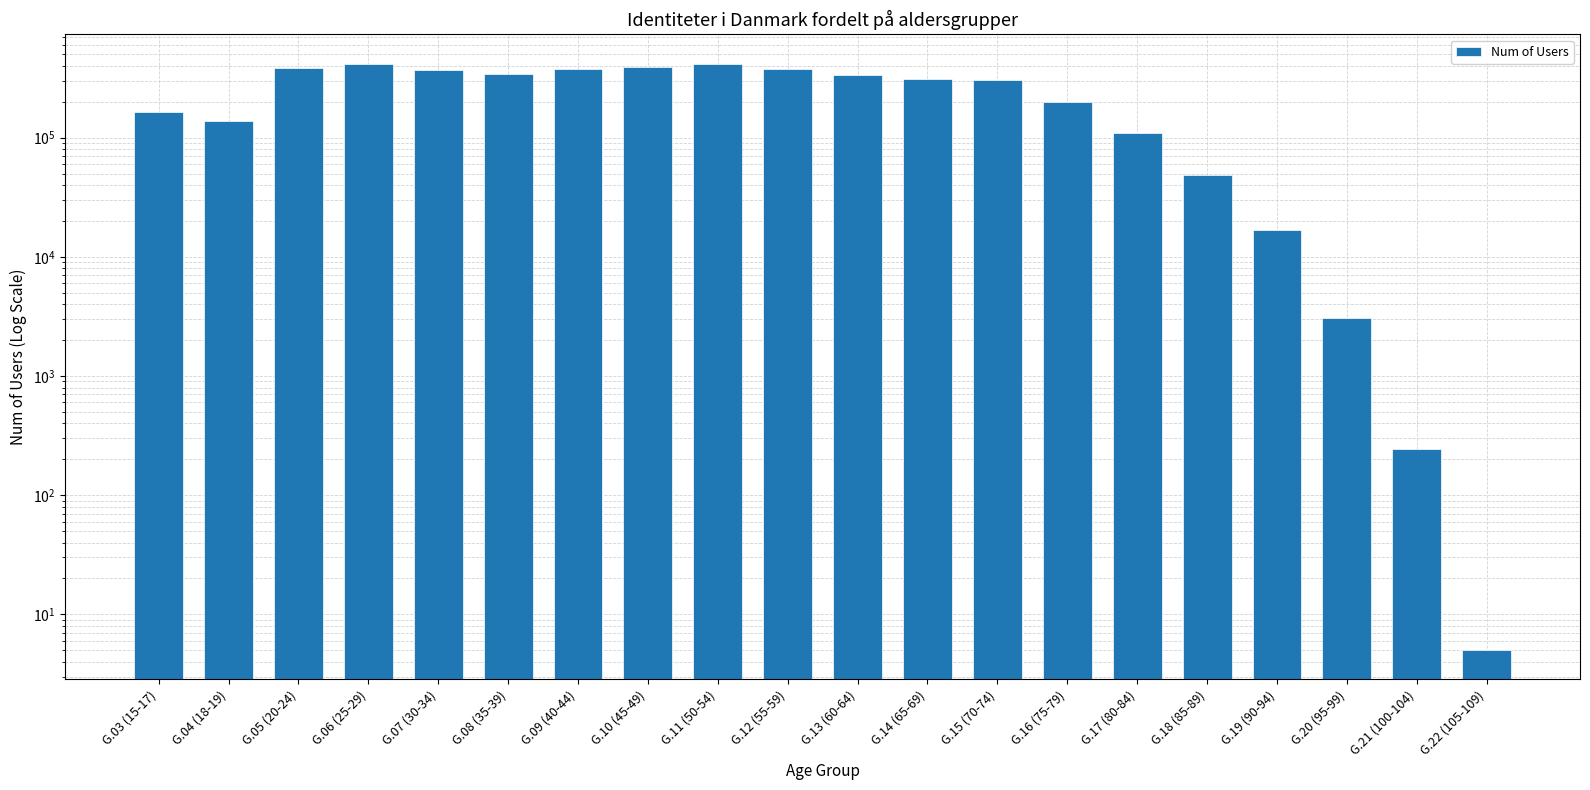

Are the bars grouped side by side (vs. stacked)?

No